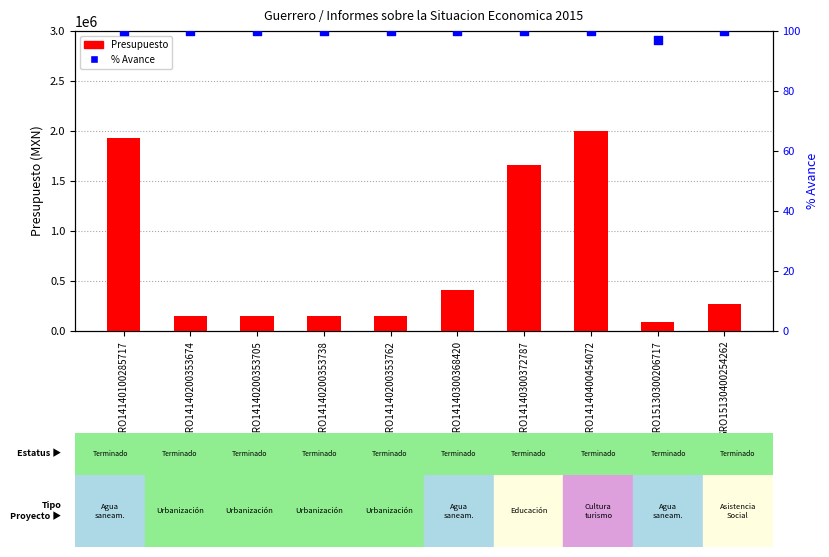

At which category is the sum across all series the highest?

GRO14140400454072